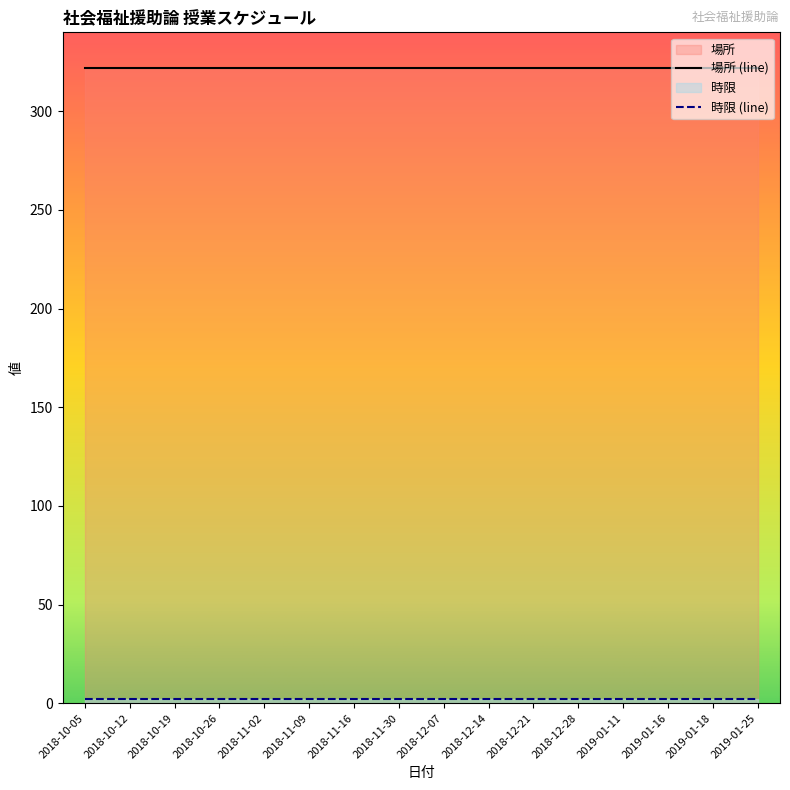

Reading left to right, what are all the values shown in this chart?

時限: 2018-10-05=2	2018-10-12=2	2018-10-19=2	2018-10-26=2	2018-11-02=2	2018-11-09=2	2018-11-16=2	2018-11-30=2	2018-12-07=2	2018-12-14=2	2018-12-21=2	2018-12-28=2	2019-01-11=2	2019-01-16=2	2019-01-18=2	2019-01-25=2
場所: 2018-10-05=322	2018-10-12=322	2018-10-19=322	2018-10-26=322	2018-11-02=322	2018-11-09=322	2018-11-16=322	2018-11-30=322	2018-12-07=322	2018-12-14=322	2018-12-21=322	2018-12-28=322	2019-01-11=322	2019-01-16=322	2019-01-18=322	2019-01-25=322